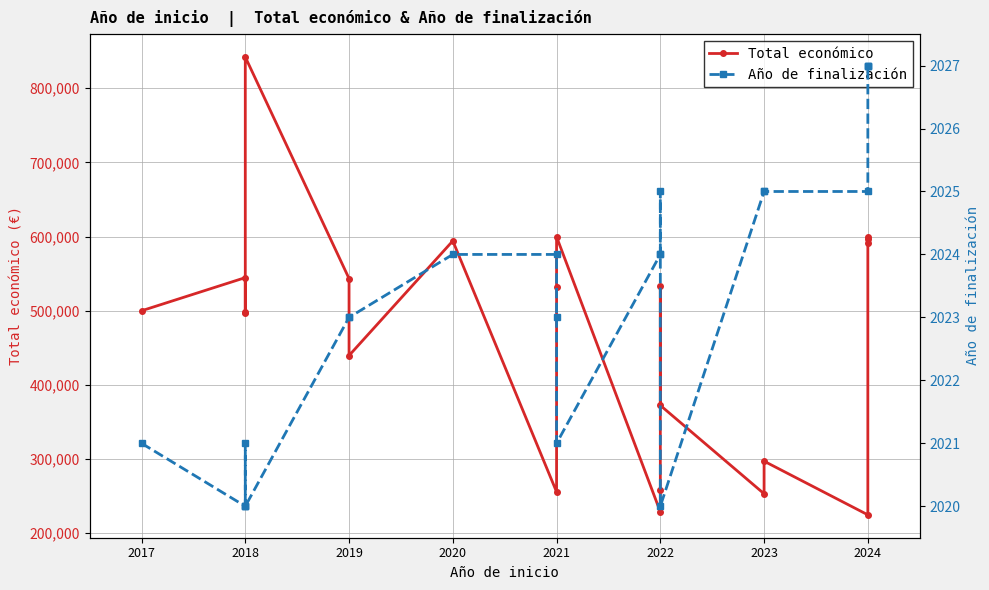

How many interior local valleys does the Total económico series have?

7